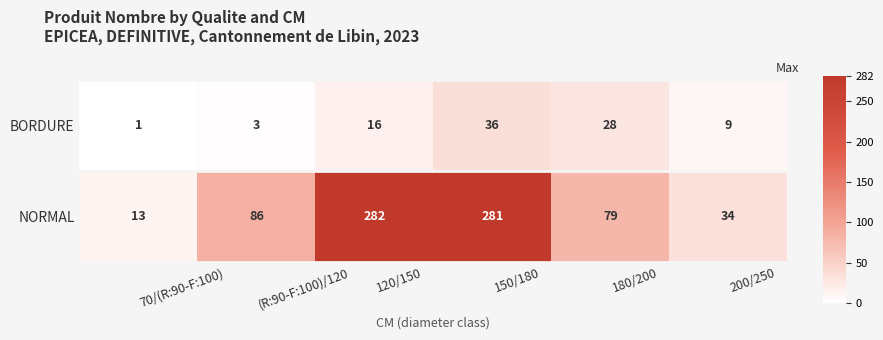

True or false: NORMAL has a value of 13 at 70/(R:90-F:100).

True